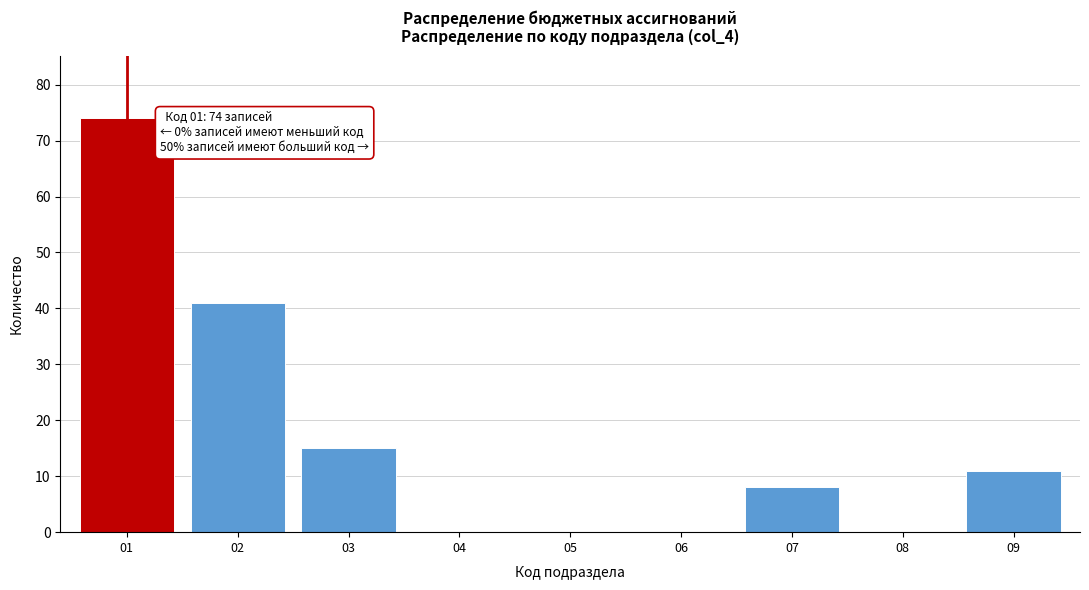

Reading left to right, transcribe all the data shown in this chart.

01=74	02=41	03=15	04=0	05=0	06=0	07=8	08=0	09=11